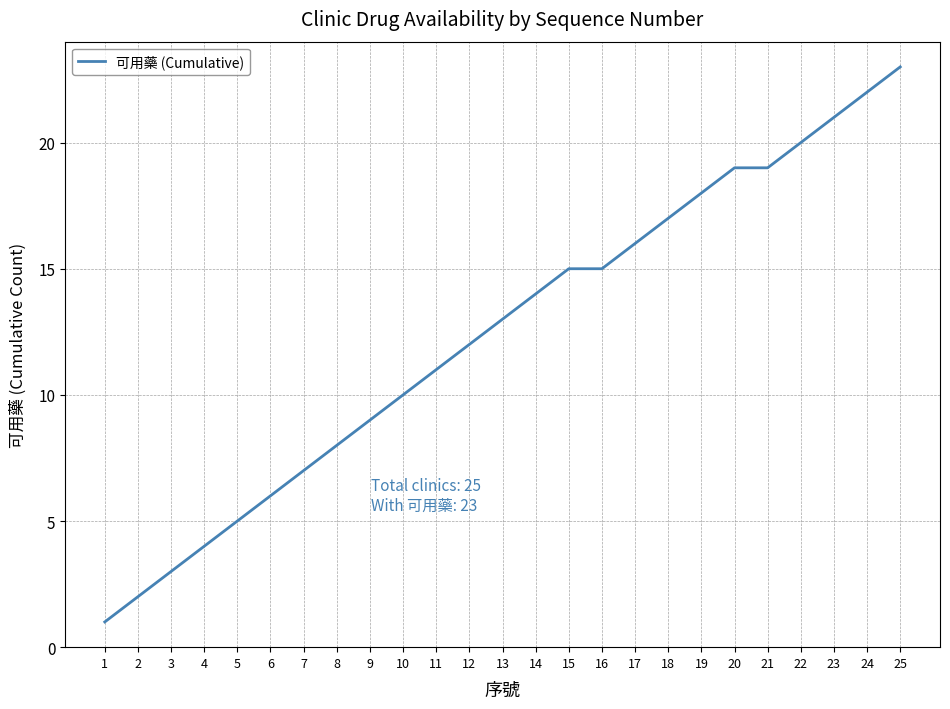

The value at 20 is 19. True or false?

True